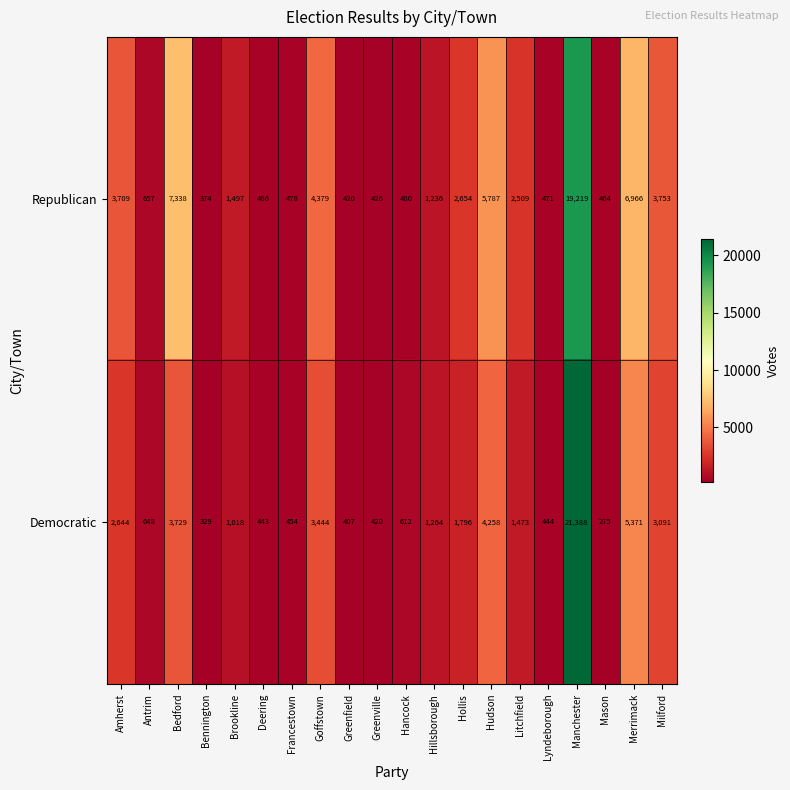

At which category is the sum across all series the highest?

Manchester